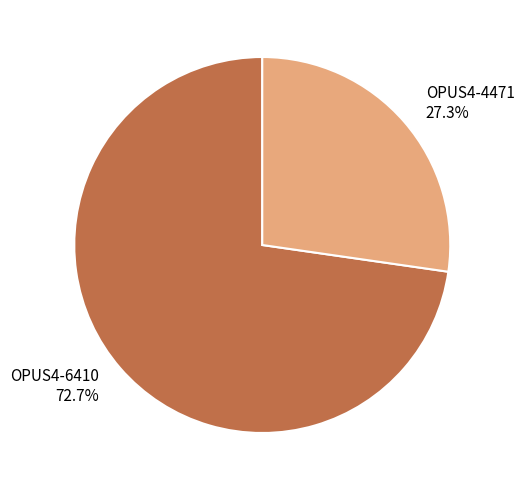

Is there any slice that represents more than half of the pie?

Yes